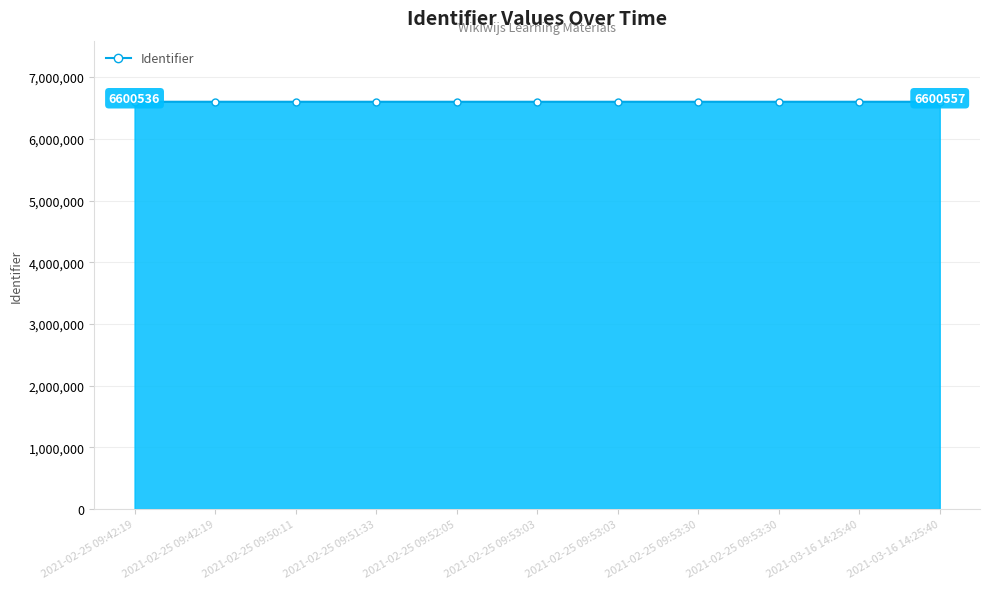

True or false: there are more than 1 points higher than both neighbors.

False